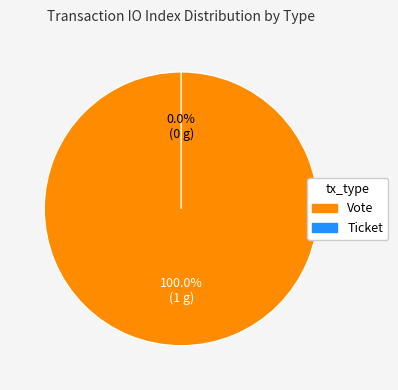

What is the largest slice in the pie chart?

Vote